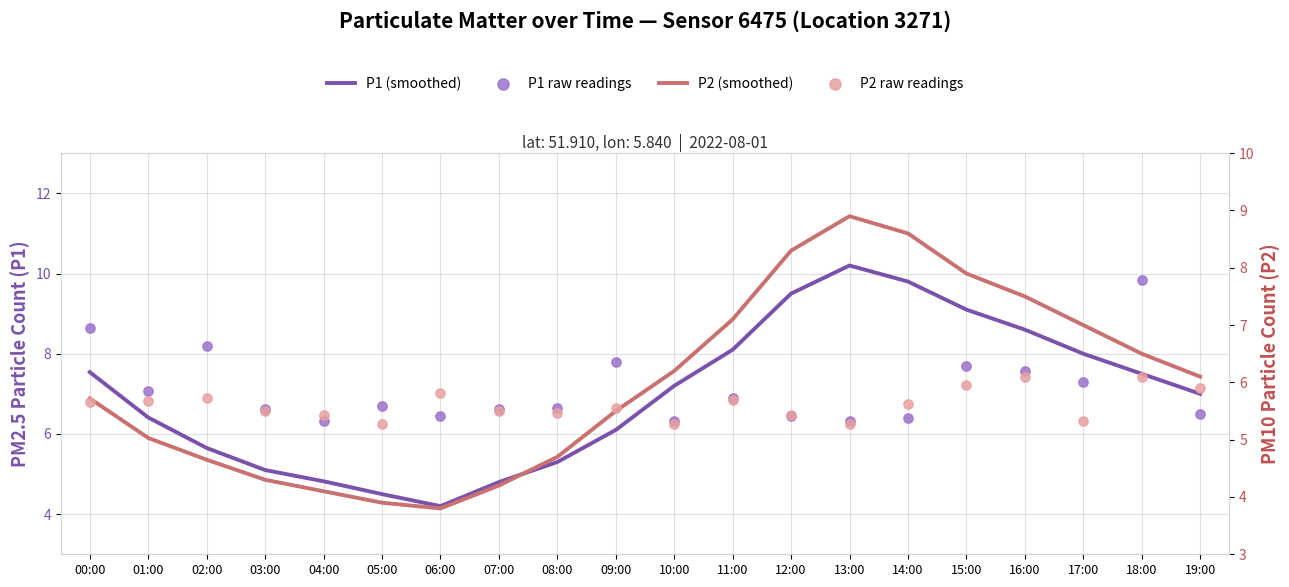

At how many categories does at least one series exceed 5?

20